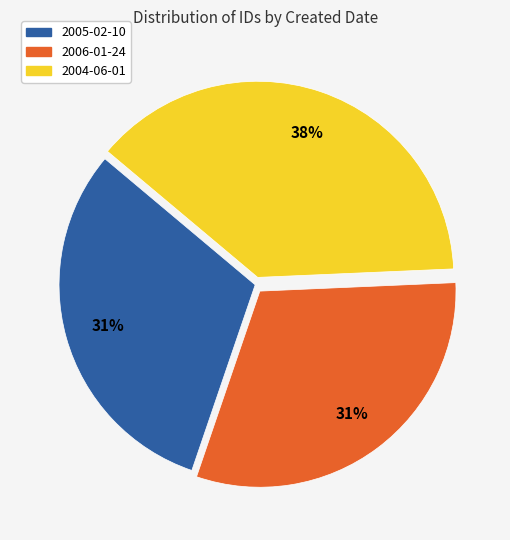

To the nearest percent, what is the average slice percentage?

33%